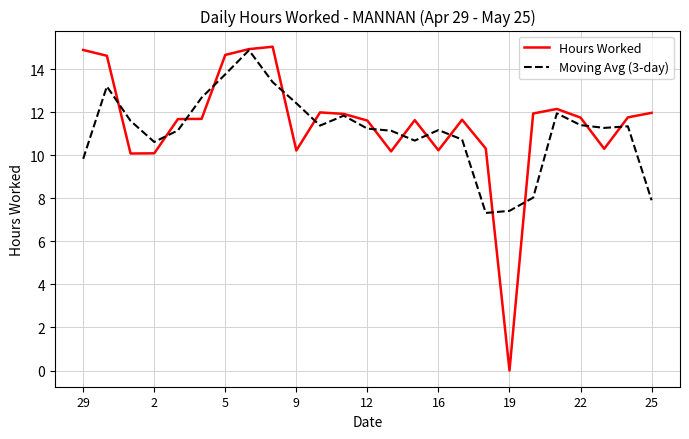

Which series has the largest range (max minus min)?

Hours Worked